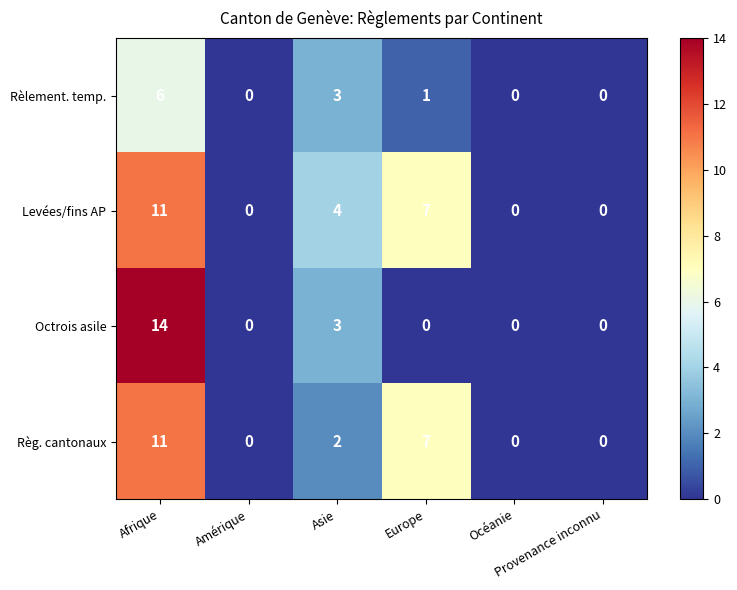

Count the Octrois asile values in the range 0 to 3.

5